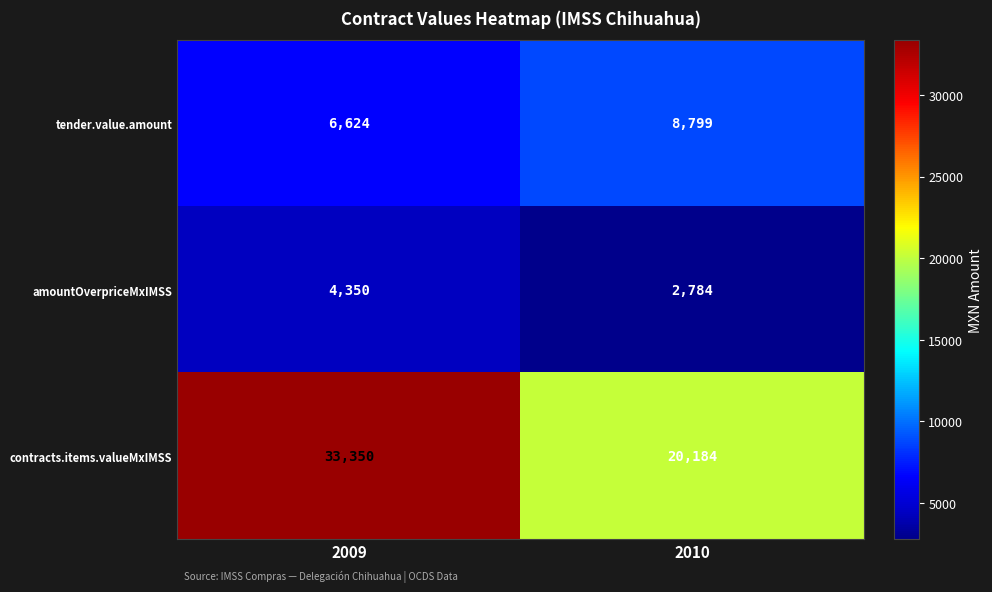

The amountOverpriceMxIMSS series shows 4350 at 2009. True or false?

True